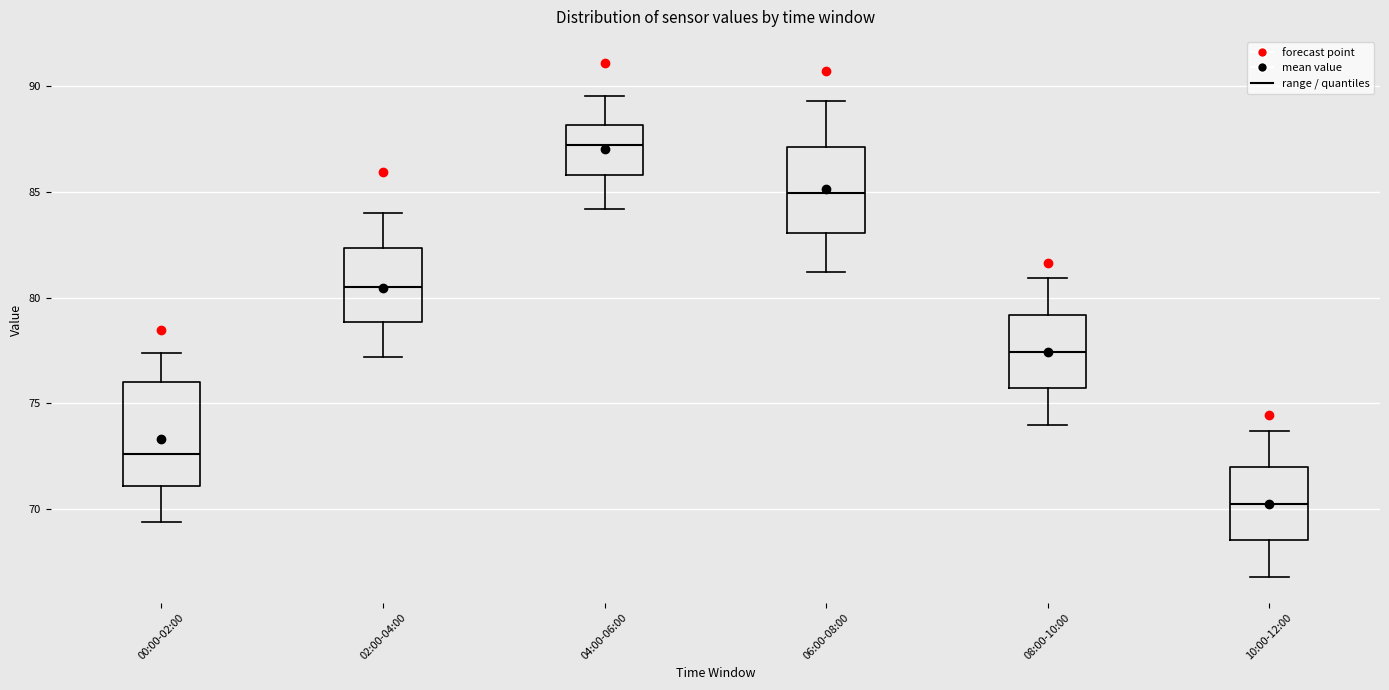

Which box has the lowest median line?

10:00-12:00